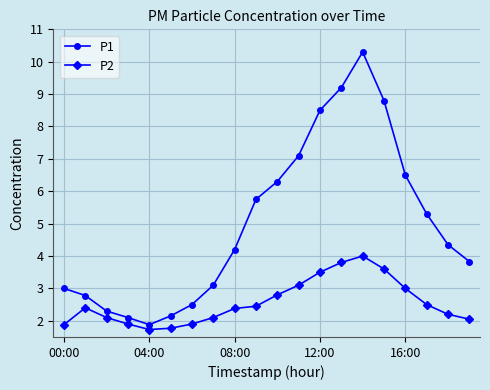

List the series in order of their overall mean, highest first.

P1, P2